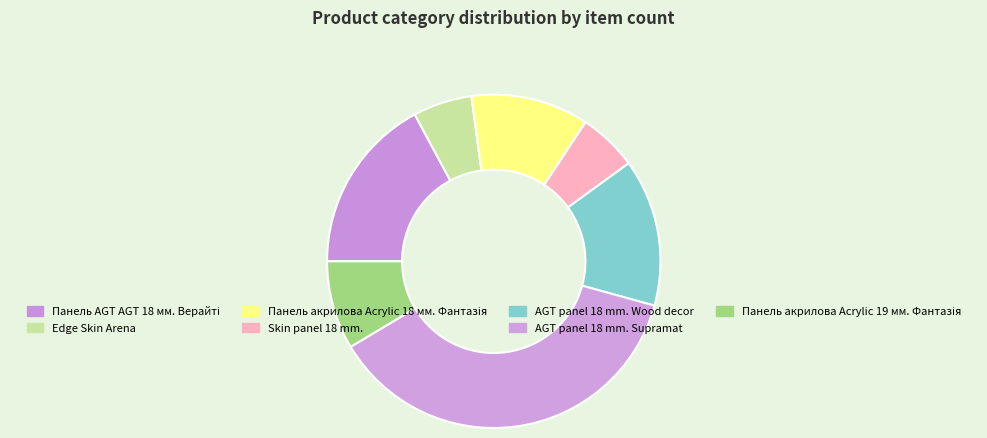

Is it true that AGT panel 18 mm. Wood decor is 14% of the pie?

True